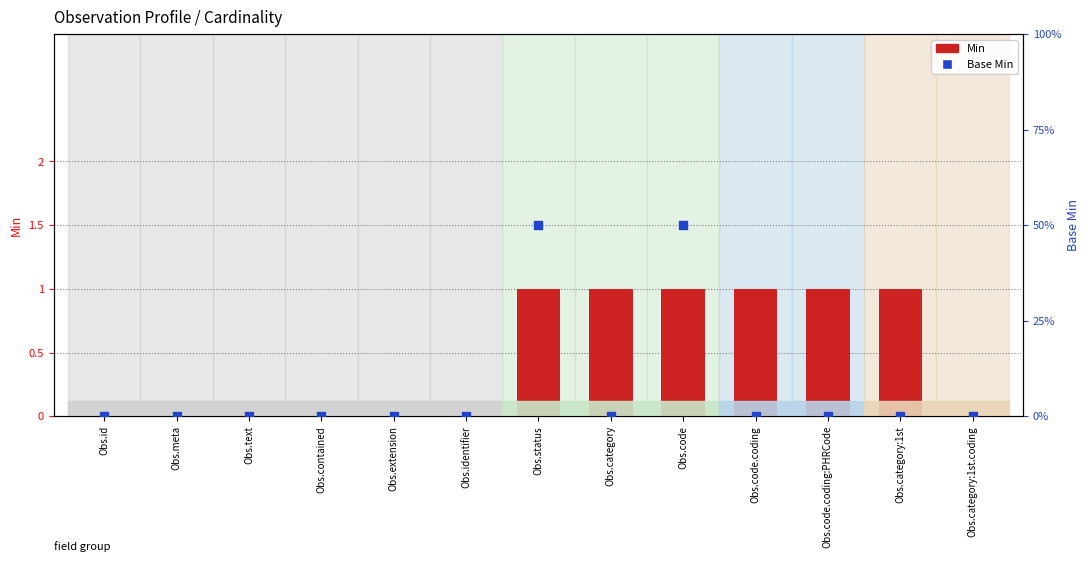

At which category is the sum across all series the highest?

Obs.status